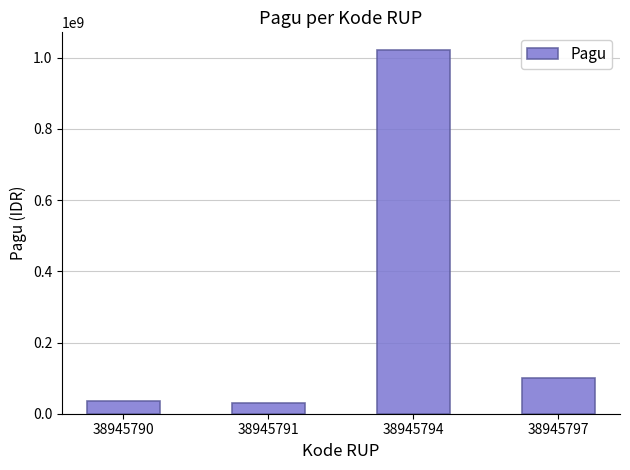

Where does the data first go above 100000000?

38945794